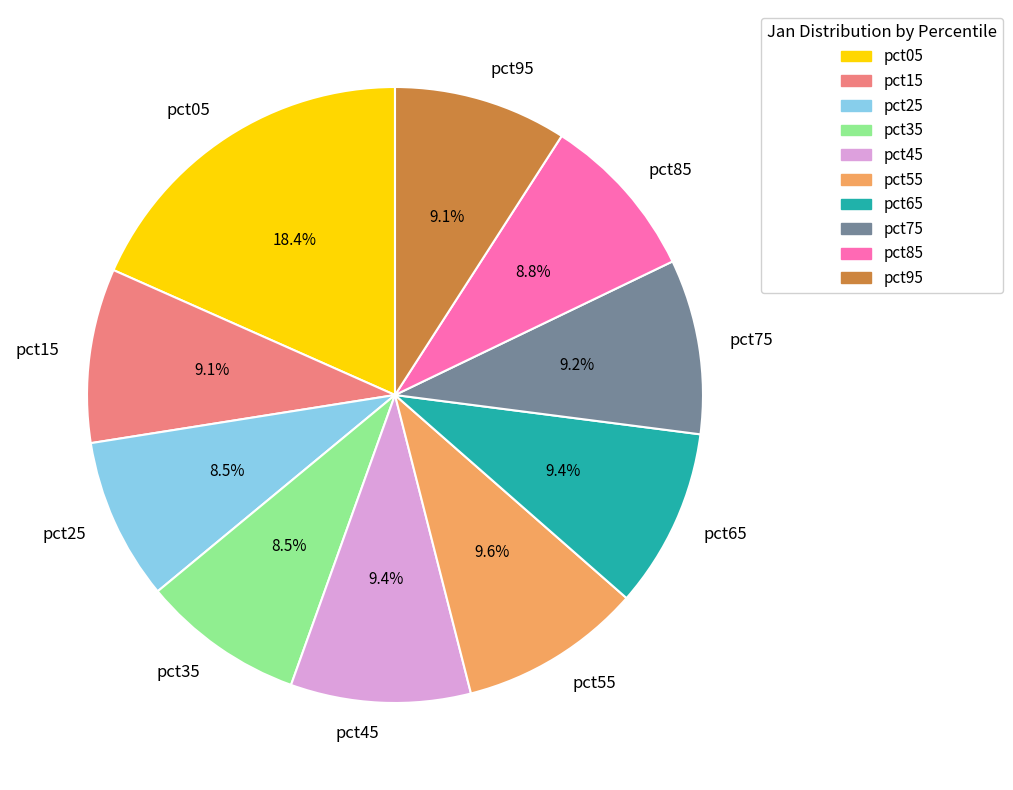

What is the largest slice in the pie chart?

pct05